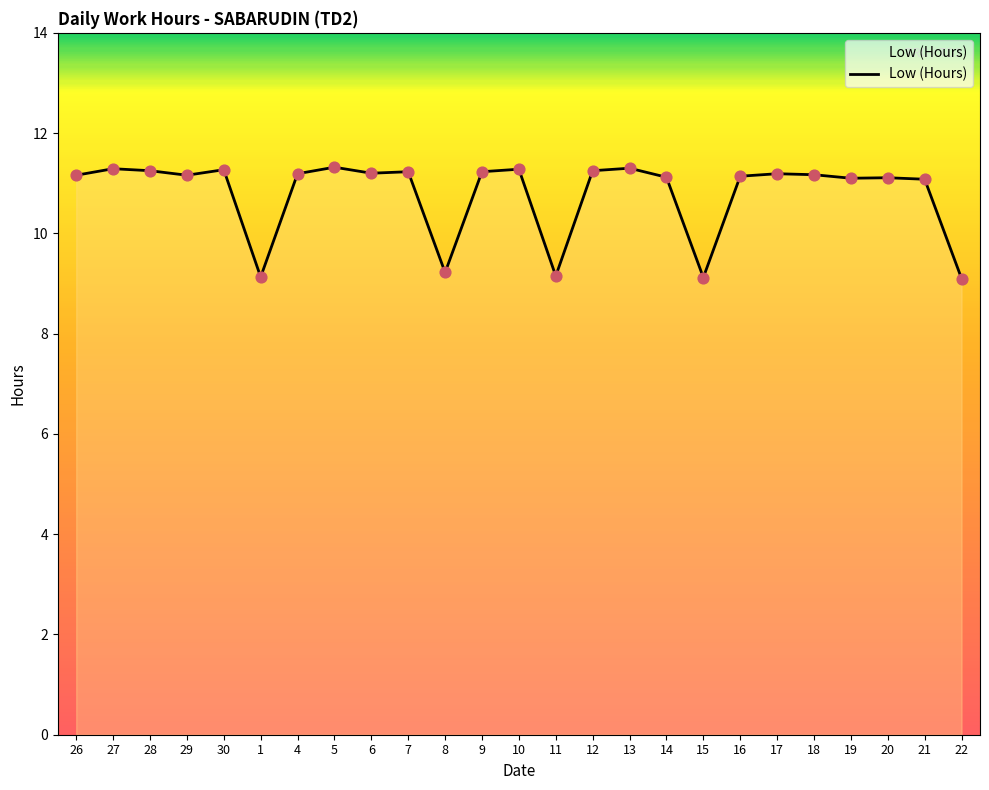

What is the ratio of the value at 18 to the value at 30?

1.0